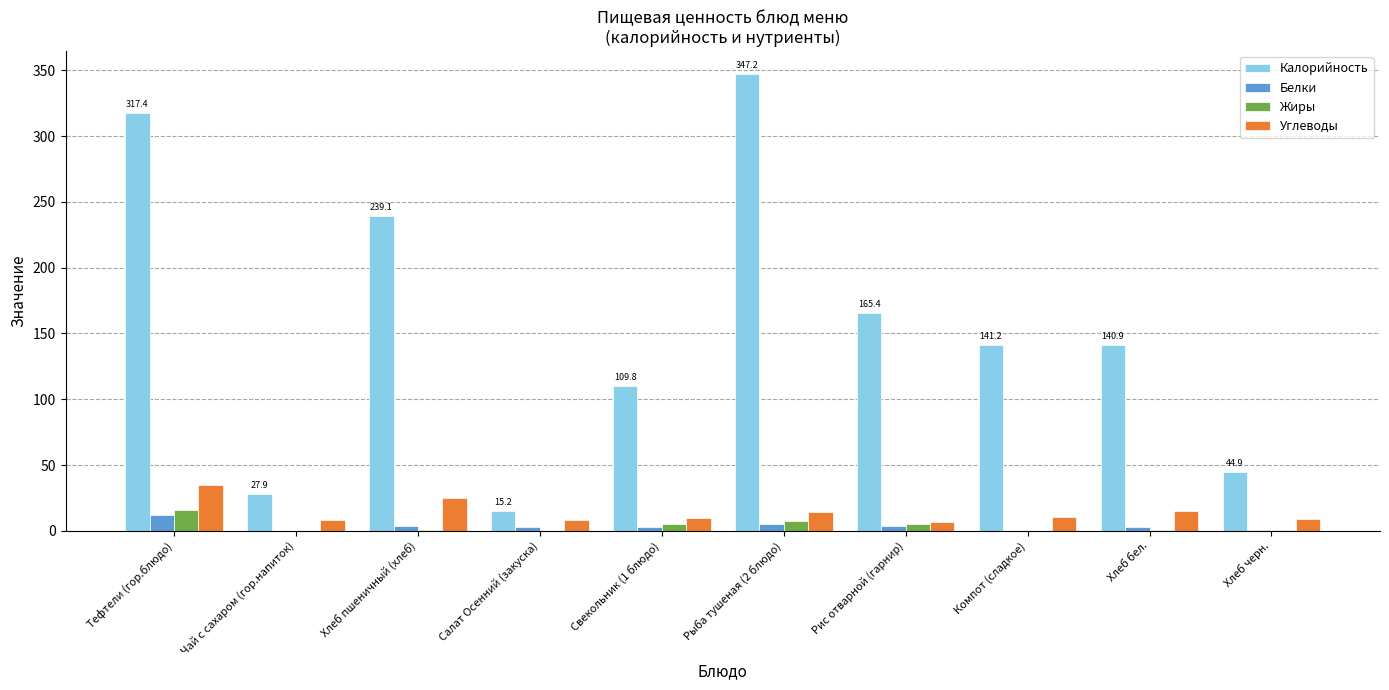

The value of Углеводы at Хлеб бел. is 26.1. True or false?

False